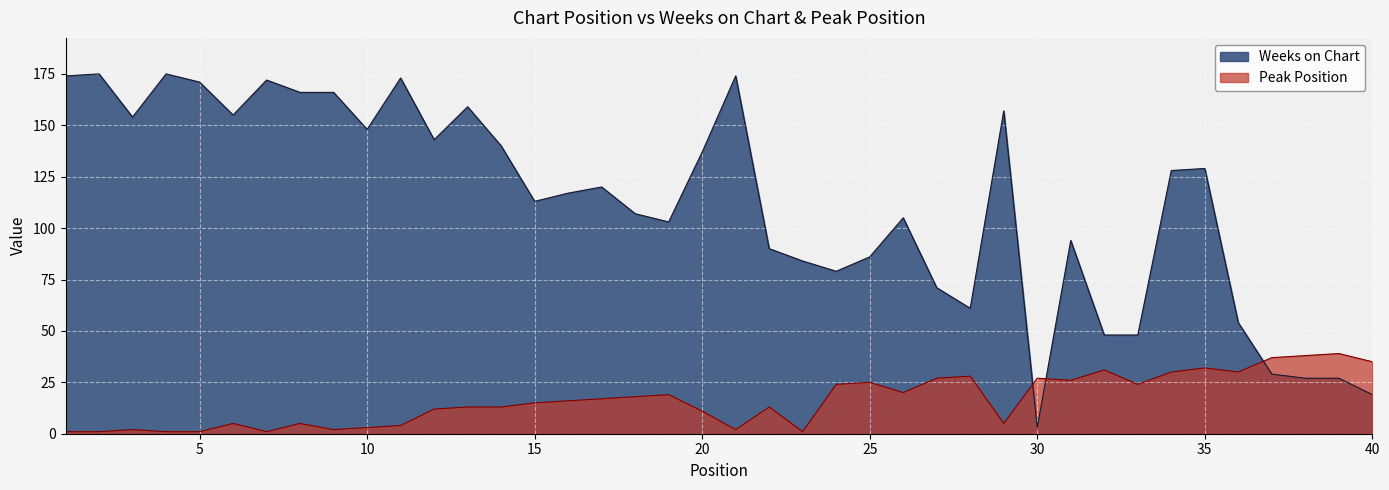

Is the value of Peak Position at 19 greater than the value of Weeks on Chart at 11?

No